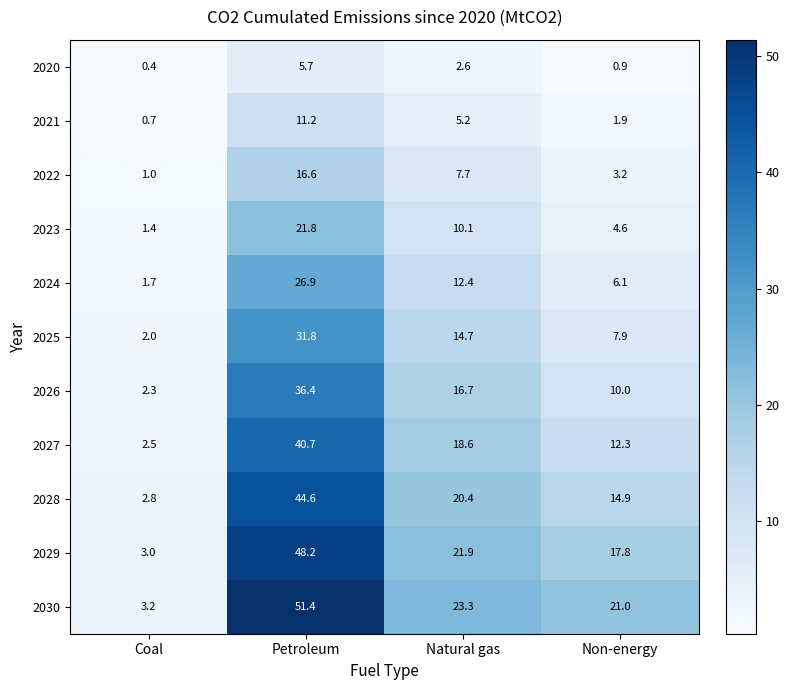

Which series has the widest spread of values?

2030